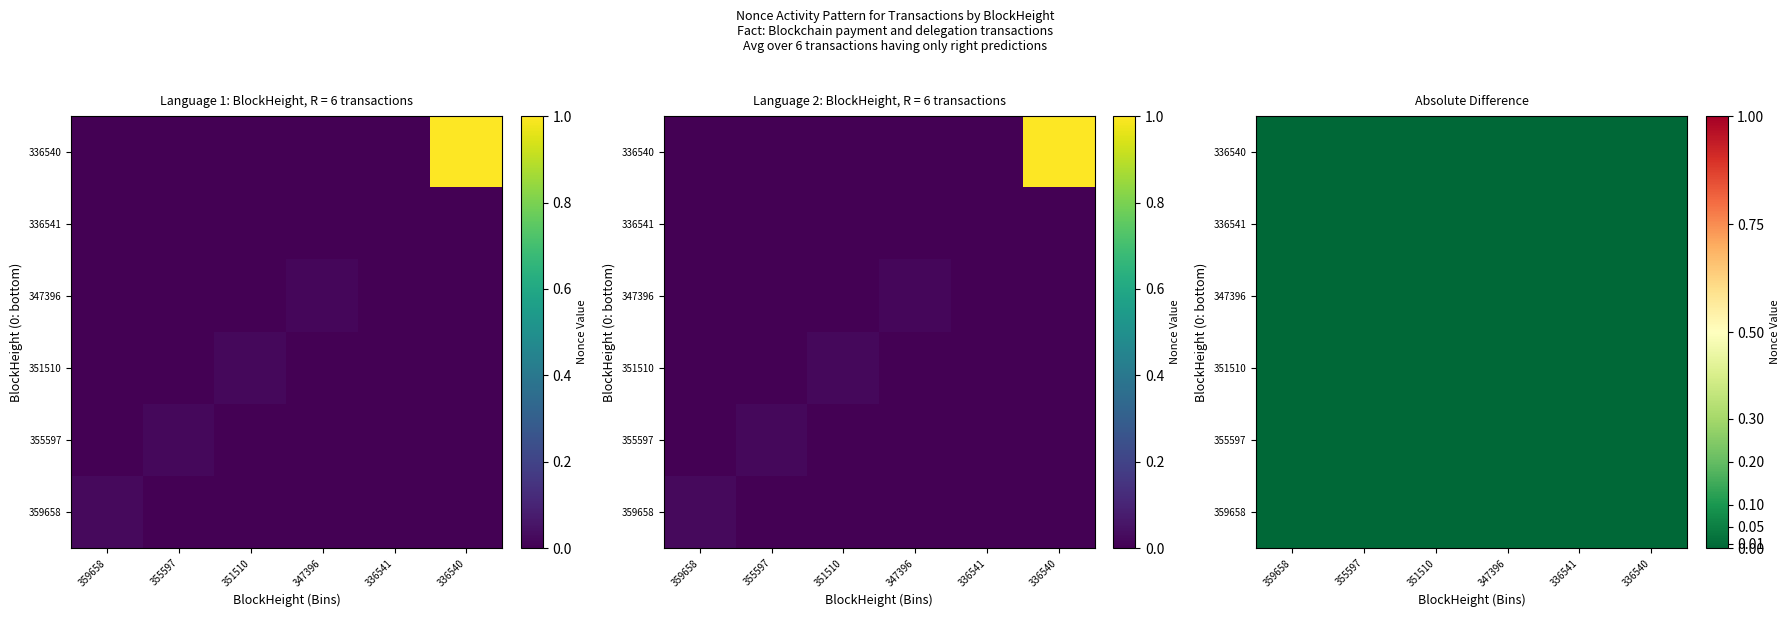

Which has a higher value, 347396 or 336540?

347396